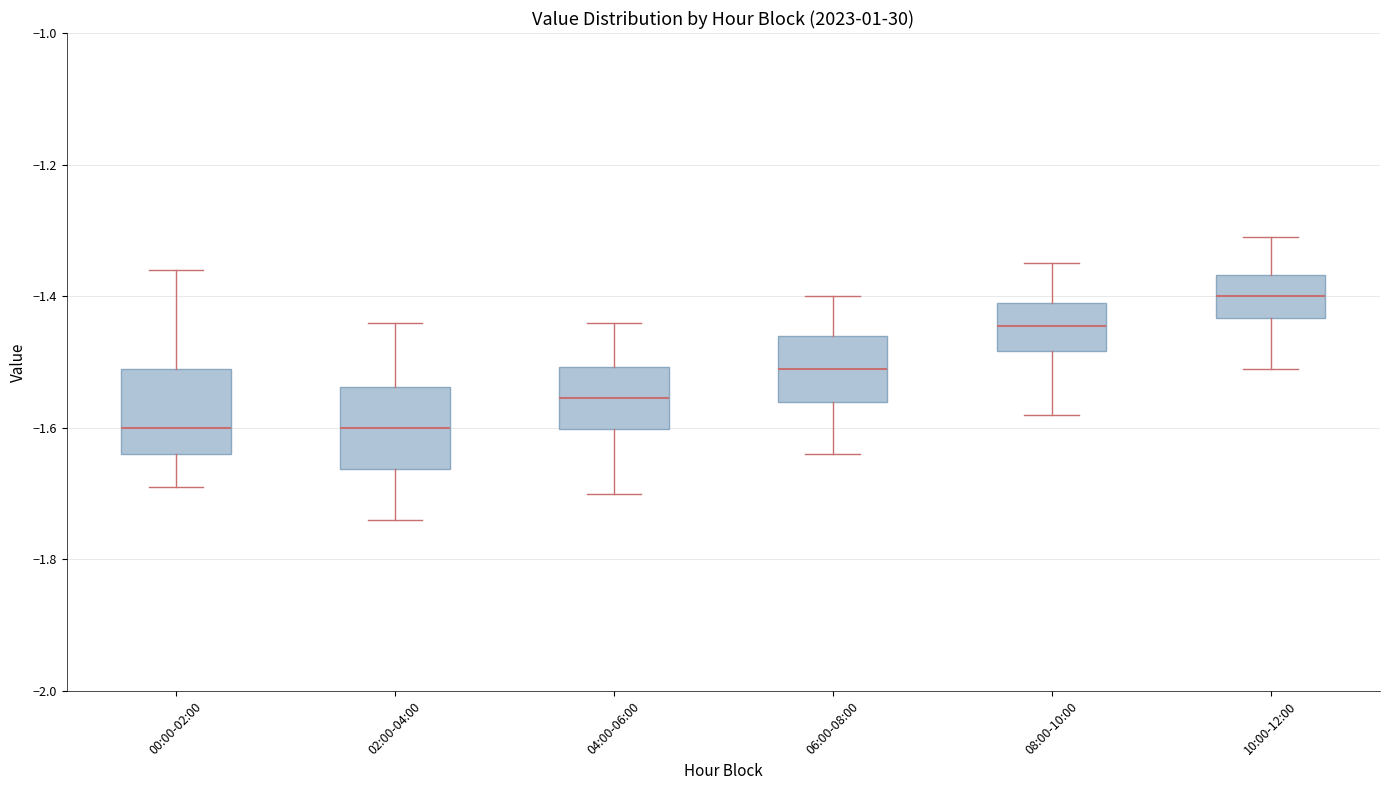

Reading left to right, read every box against the y-axis: the position of its median line, the range the box covers, and the ends of its whiskers. The values are not printed on the chart, so give them approximately, as read against the axis.

00:00-02:00: median -1.60, box -1.64 to -1.50, whiskers -1.68 to -1.36
02:00-04:00: median -1.60, box -1.66 to -1.54, whiskers -1.74 to -1.44
04:00-06:00: median -1.56, box -1.60 to -1.50, whiskers -1.70 to -1.44
06:00-08:00: median -1.50, box -1.56 to -1.46, whiskers -1.64 to -1.40
08:00-10:00: median -1.44, box -1.48 to -1.40, whiskers -1.58 to -1.34
10:00-12:00: median -1.40, box -1.44 to -1.36, whiskers -1.50 to -1.30